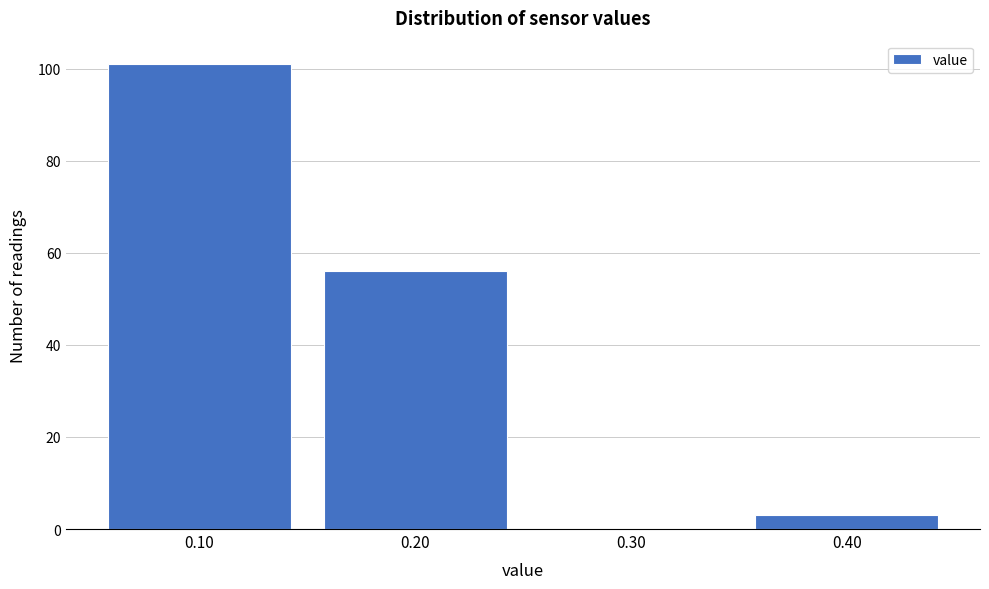

Reading right to left, list all the values displayed in this chart.

0.40=3	0.30=0	0.20=56	0.10=101